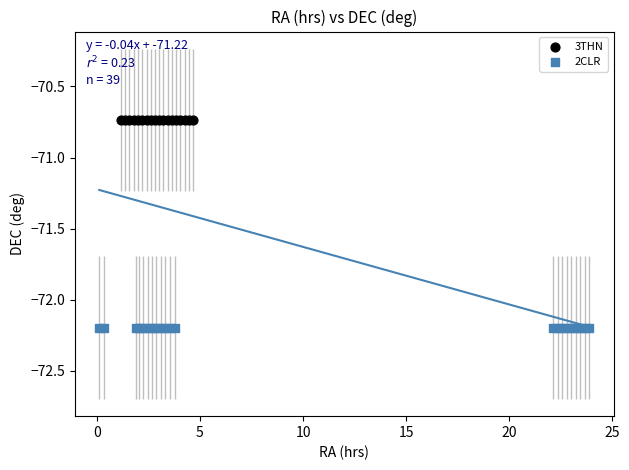

What are all the series names shown in the legend?

3THN, 2CLR